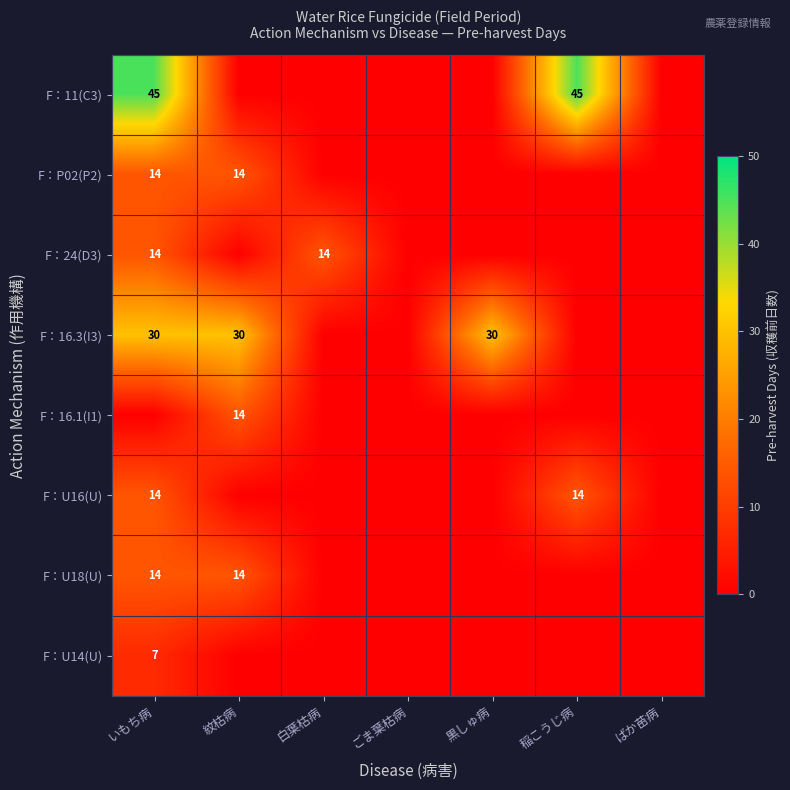

Between 白葉枯病 and いもち病, which is larger?

いもち病